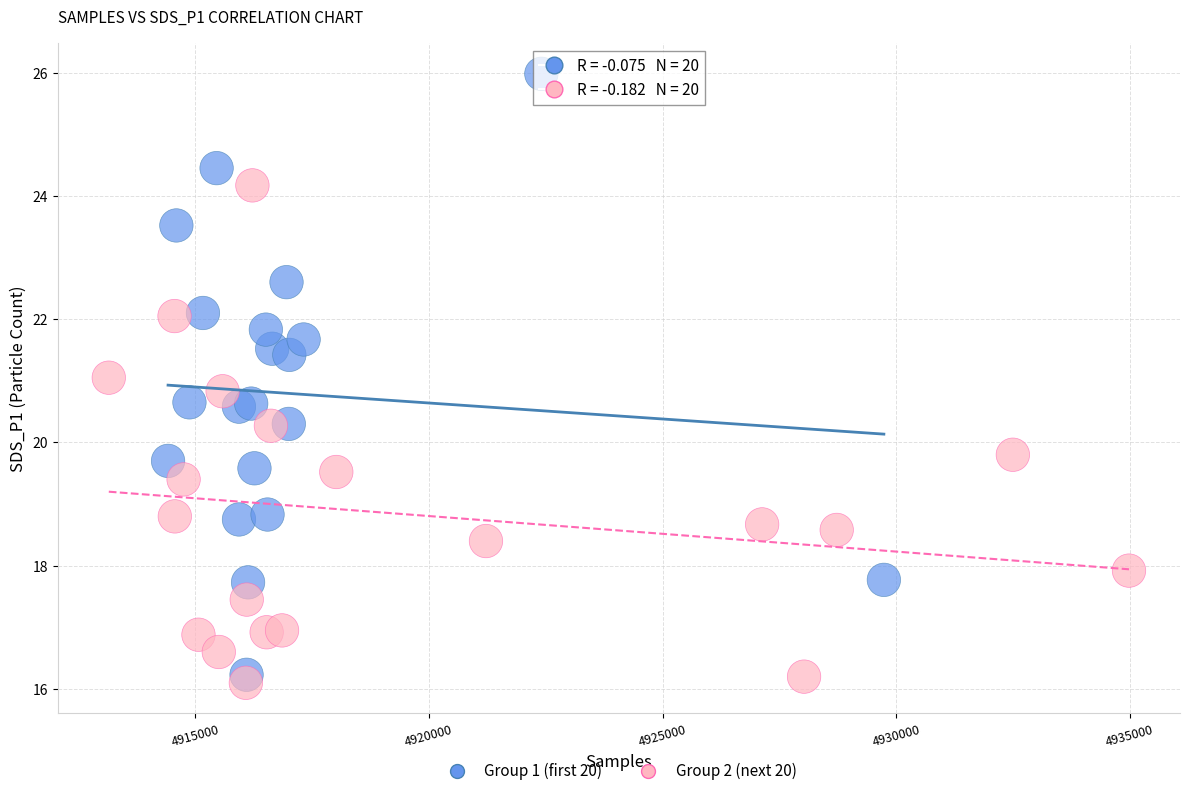

What are all the series names shown in the legend?

Group 1 (first 20), Group 2 (next 20)